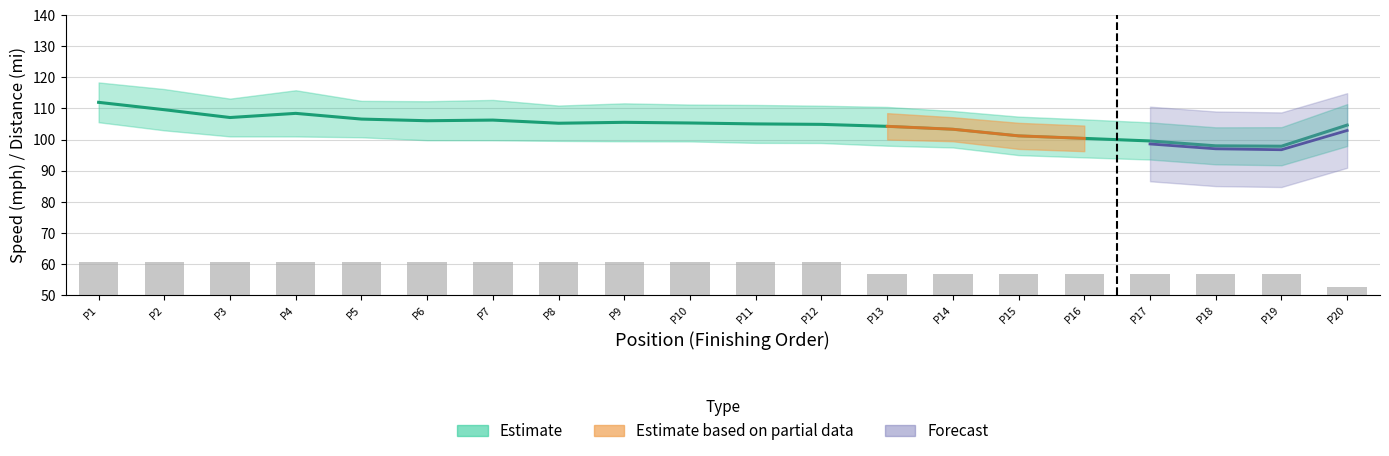

The best_speed series shows 98.9 at 17. True or false?

True